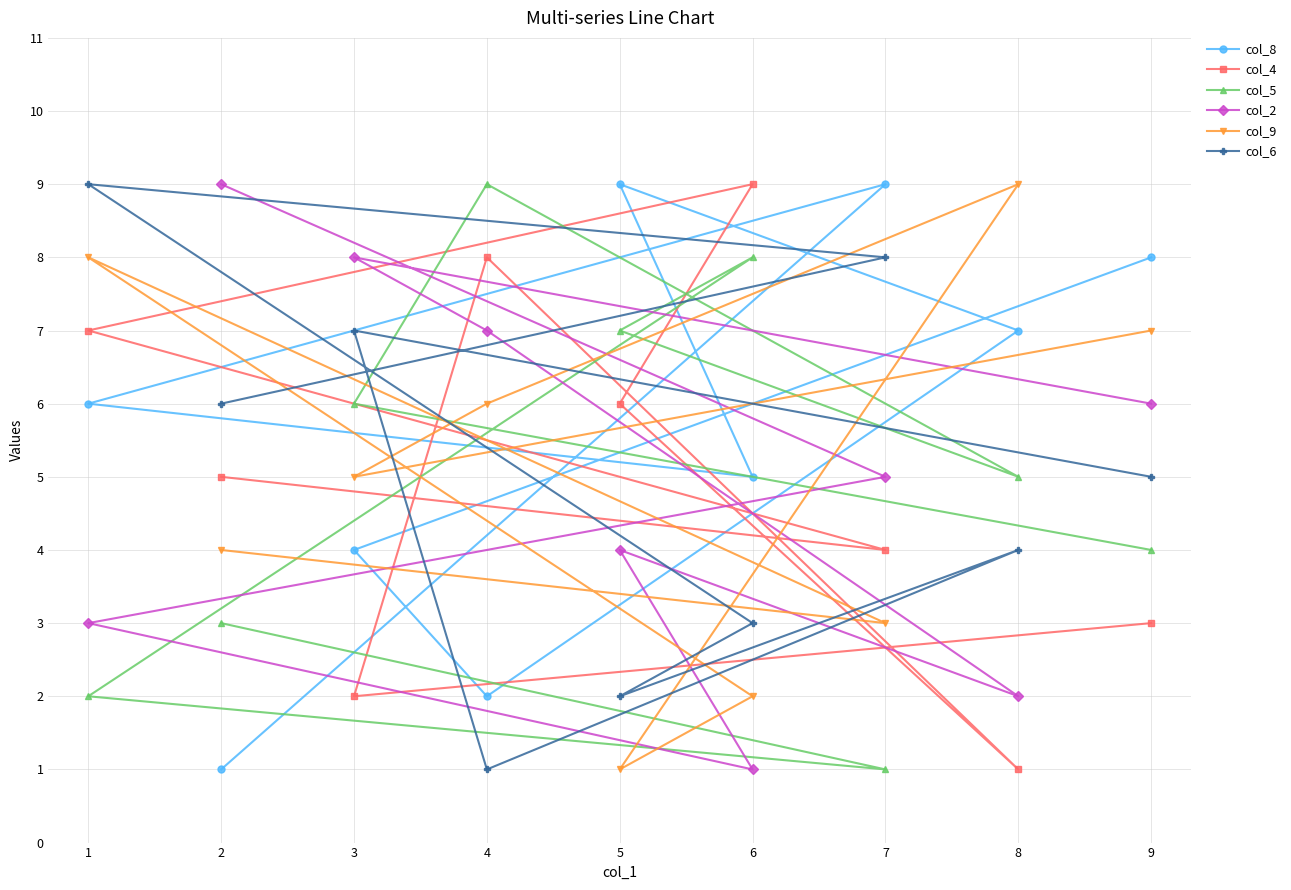

True or false: col_5 has more than 1 points higher than both neighbors.

True